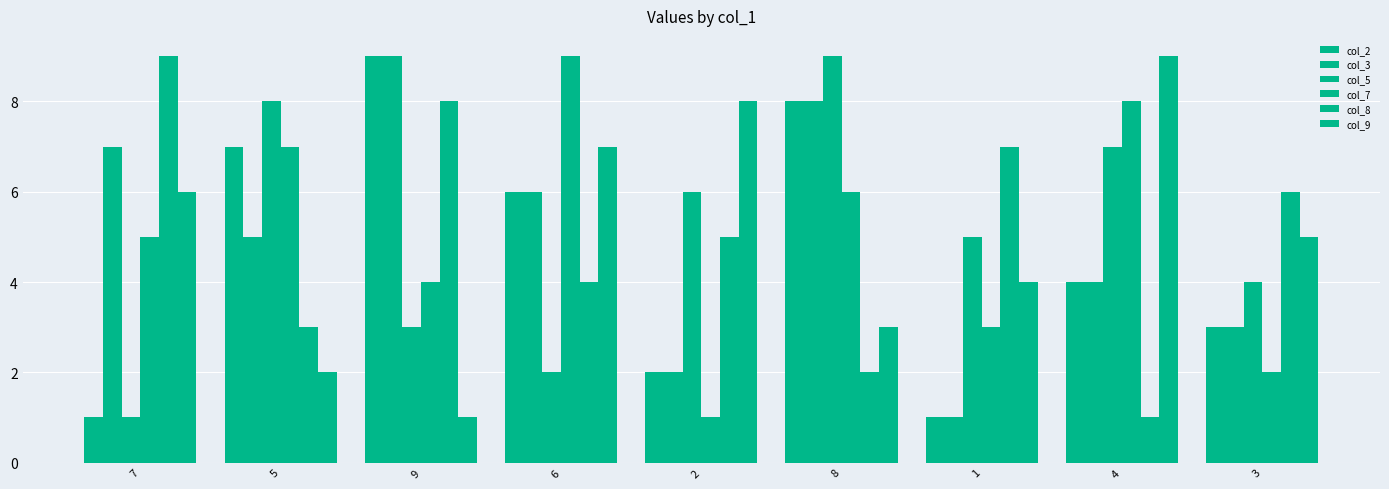

What is the lowest value of the col_8 series?

1